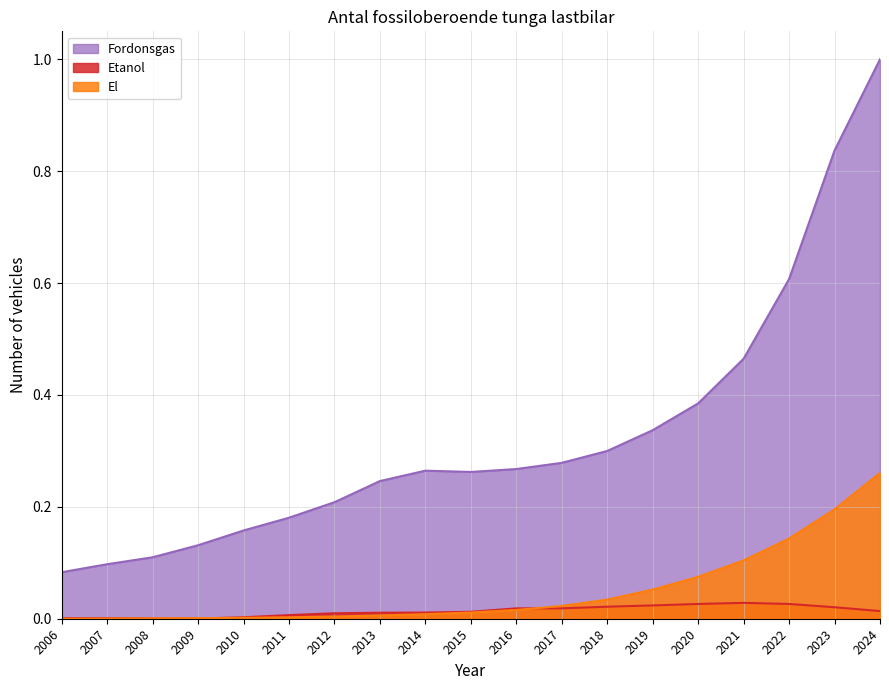

True or false: El and Fordonsgas intersect in this chart.

False